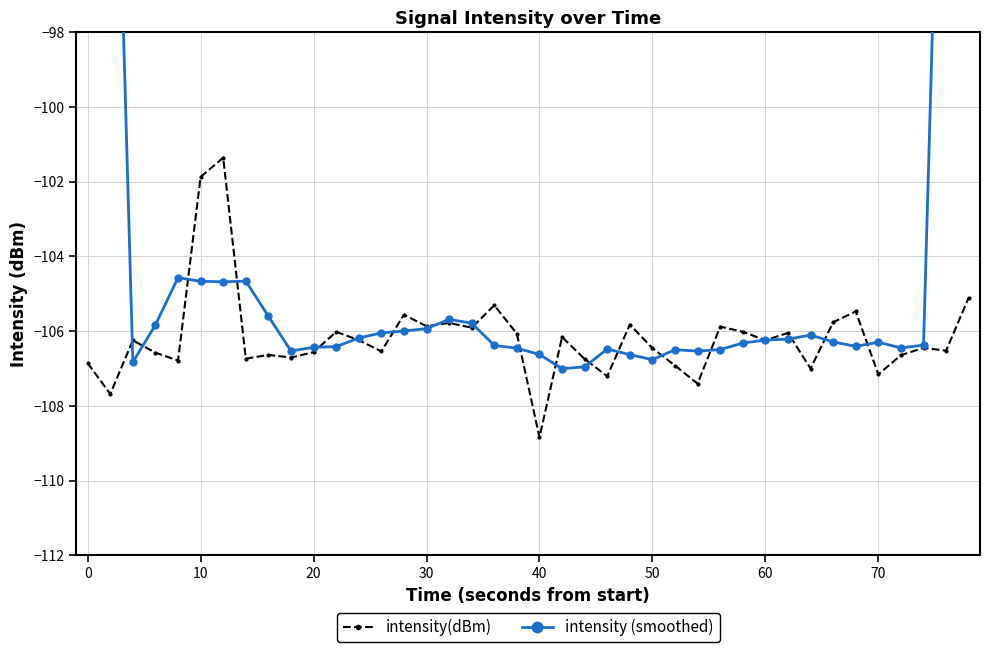

What is the minimum value shown in the chart?

-108.8